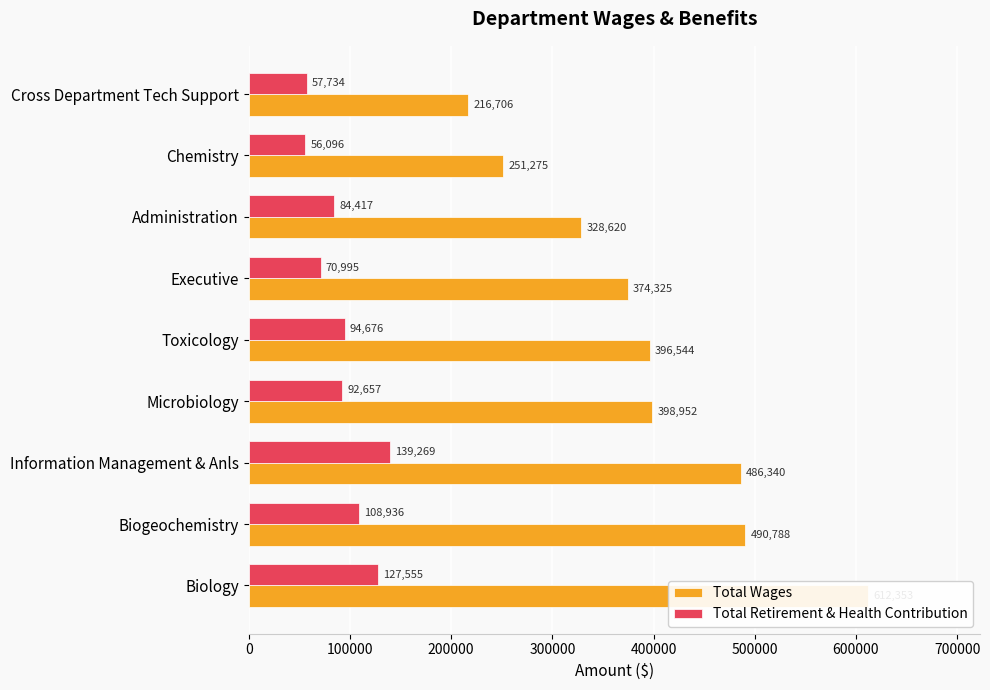

Between Biology and Toxicology, which series saw the biggest shift?

Total Wages